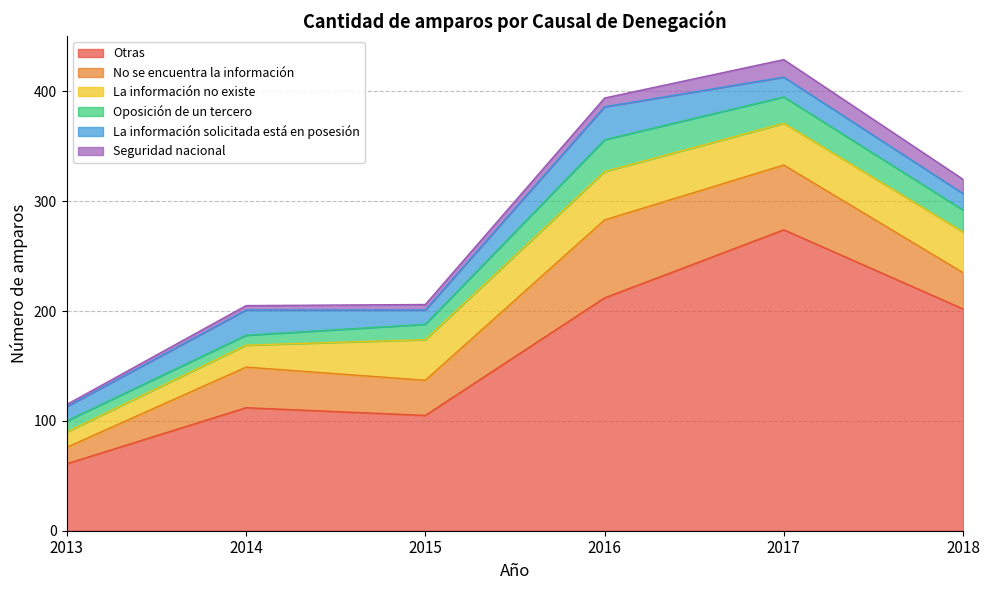

The value of La información no existe at 2018 is 56. True or false?

False